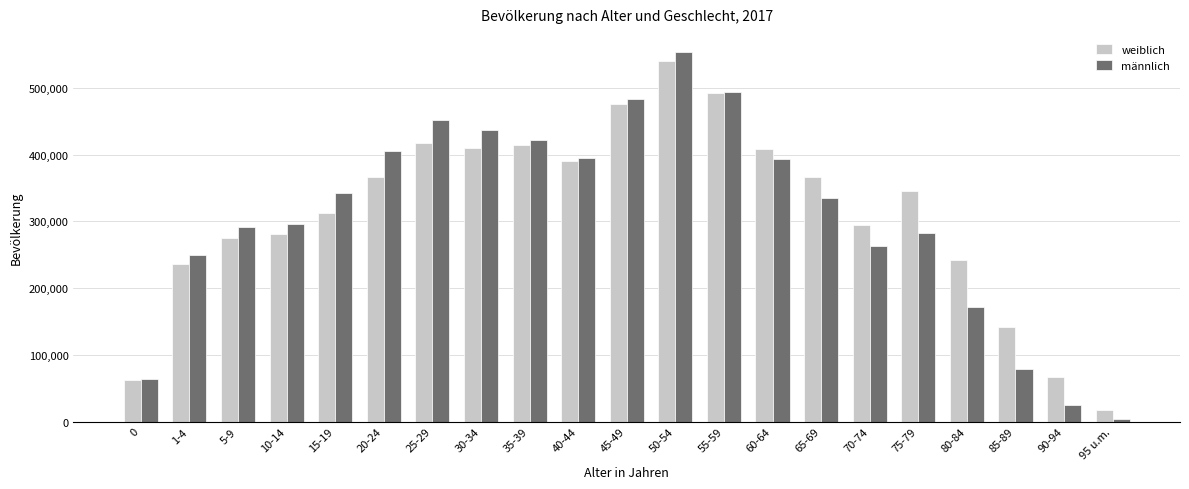

Rank the series by their average value, from highest to lowest.

weiblich, männlich